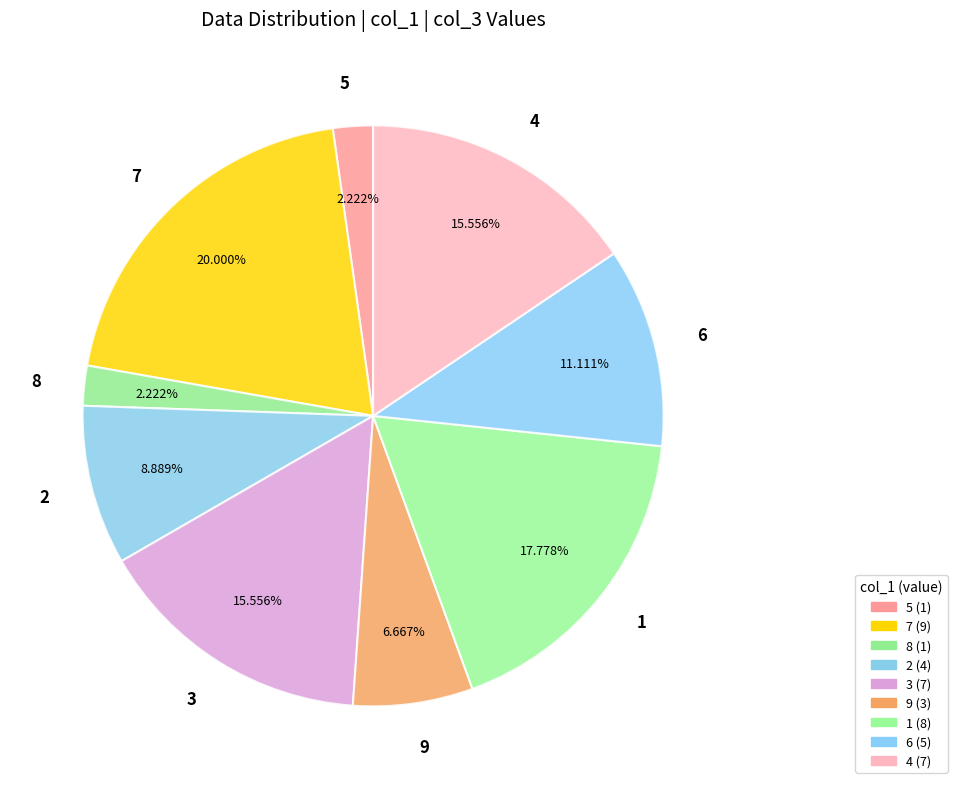

How many segments does this pie chart have?

9